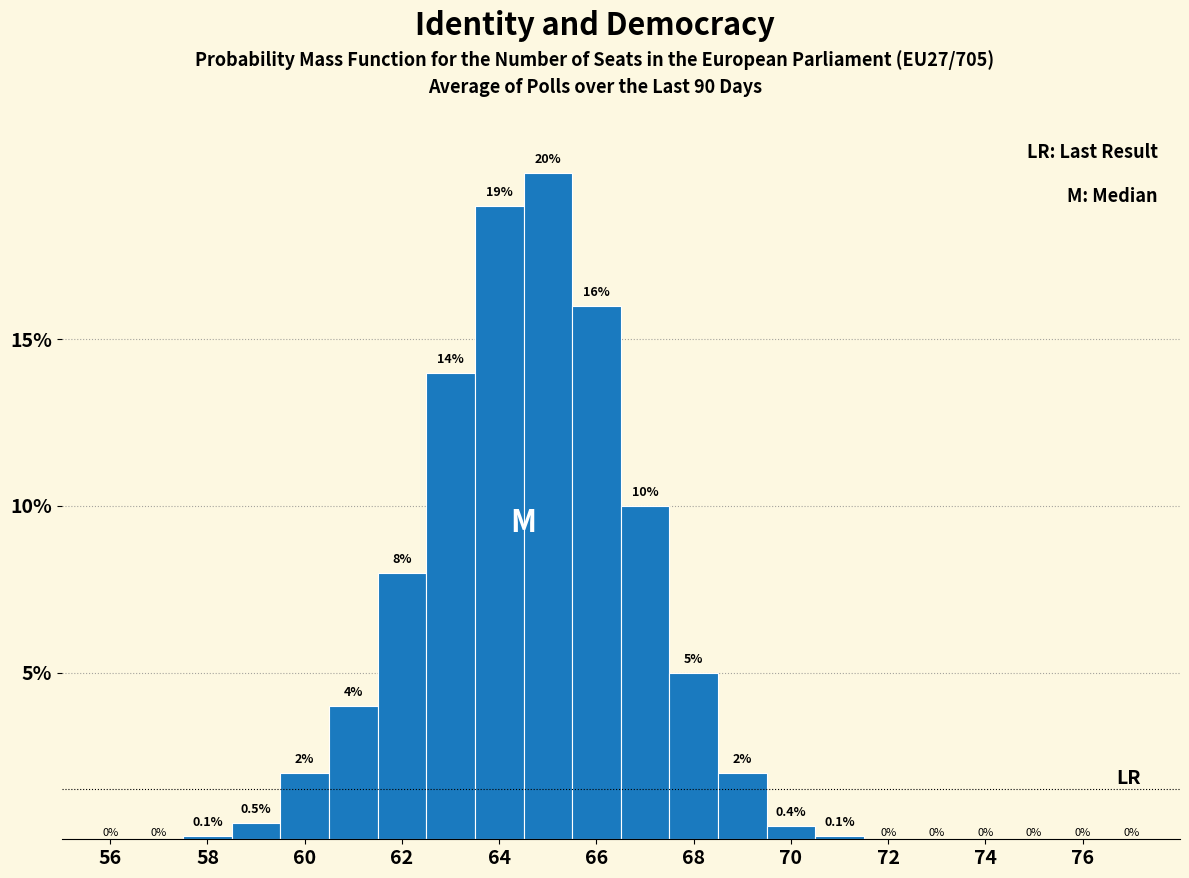

Reading left to right, list every bar in this chart as the range it spans on the x-axis followed by its height. The bar edges are not printed on the chart, so give them approximately, as read against the axis.

55.5 to 56.5: 0.0
56.5 to 57.5: 0.0
57.5 to 58.5: 0.1
58.5 to 59.5: 0.5
59.5 to 60.5: 2.0
60.5 to 61.5: 4.0
61.5 to 62.5: 8.0
62.5 to 63.5: 14.0
63.5 to 64.5: 19.0
64.5 to 65.5: 20.0
65.5 to 66.5: 16.0
66.5 to 67.5: 10.0
67.5 to 68.5: 5.0
68.5 to 69.5: 2.0
69.5 to 70.5: 0.4
70.5 to 71.5: 0.1
71.5 to 72.5: 0.0
72.5 to 73.5: 0.0
73.5 to 74.5: 0.0
74.5 to 75.5: 0.0
75.5 to 76.5: 0.0
76.5 to 77.5: 0.0